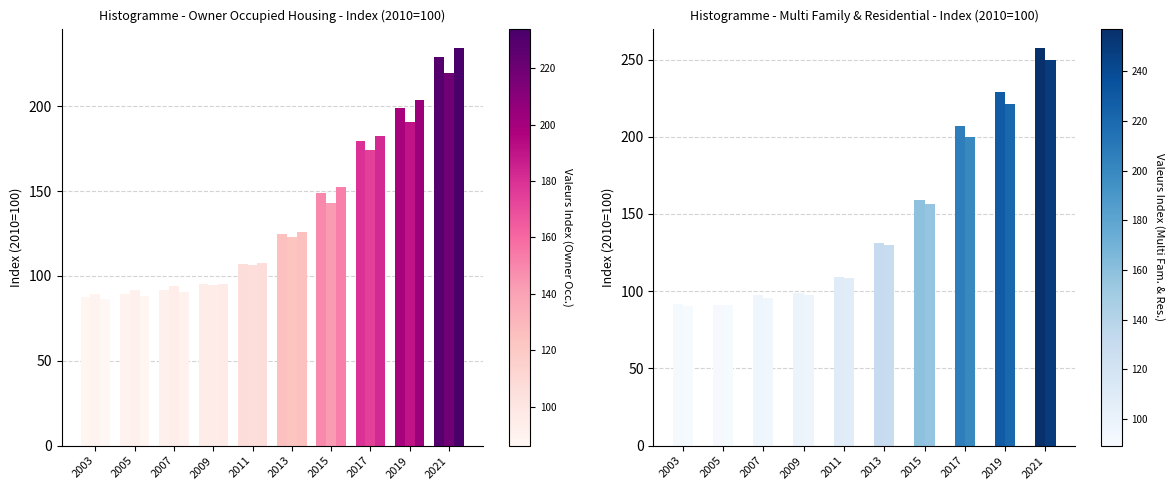

What is the difference between the maximum and second lowest values in the Owner Occupied Housing series?

139.5